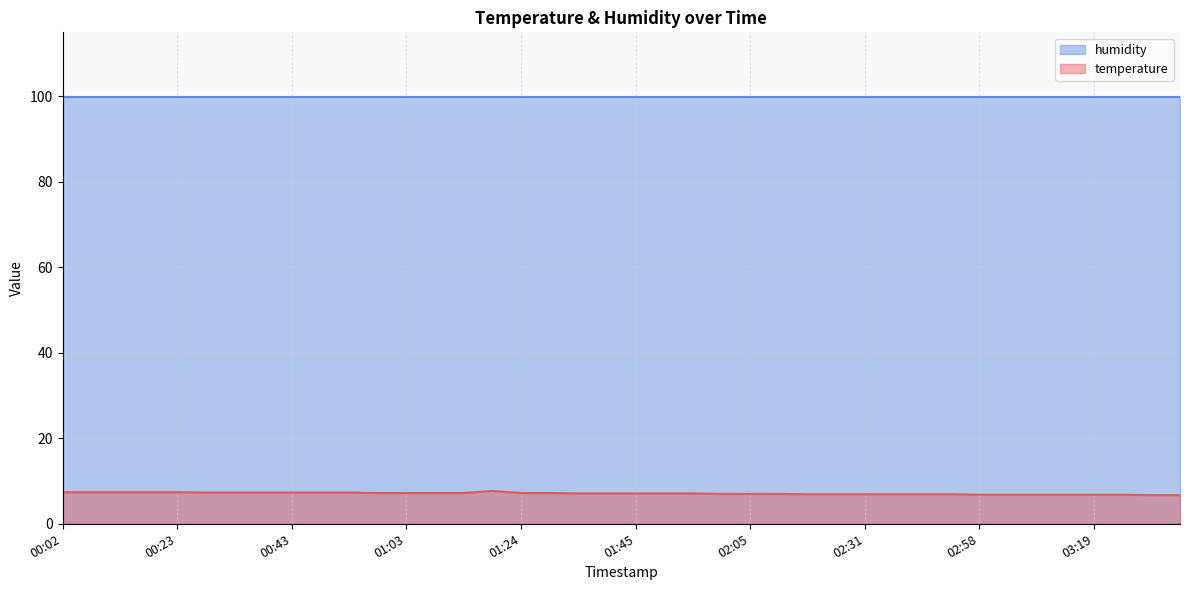

Is it true that the value at 00:23 is 13.2?

False